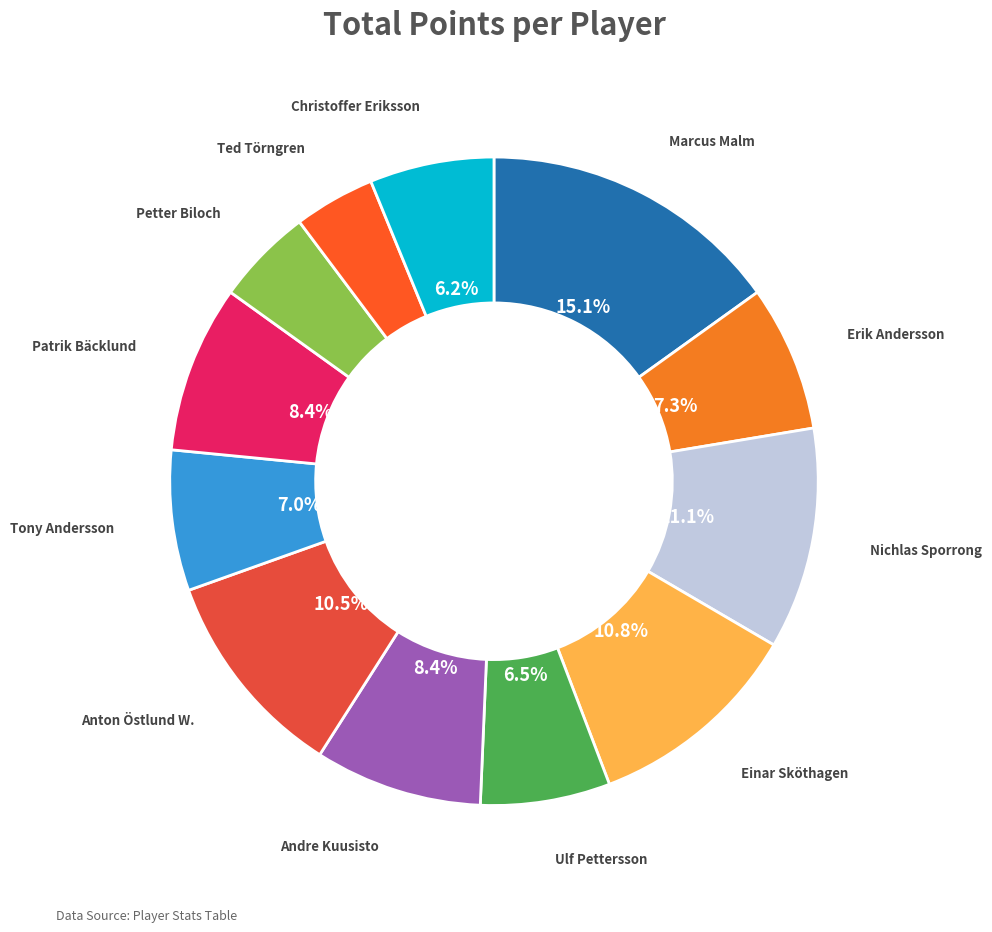

How many segments does this pie chart have?

12